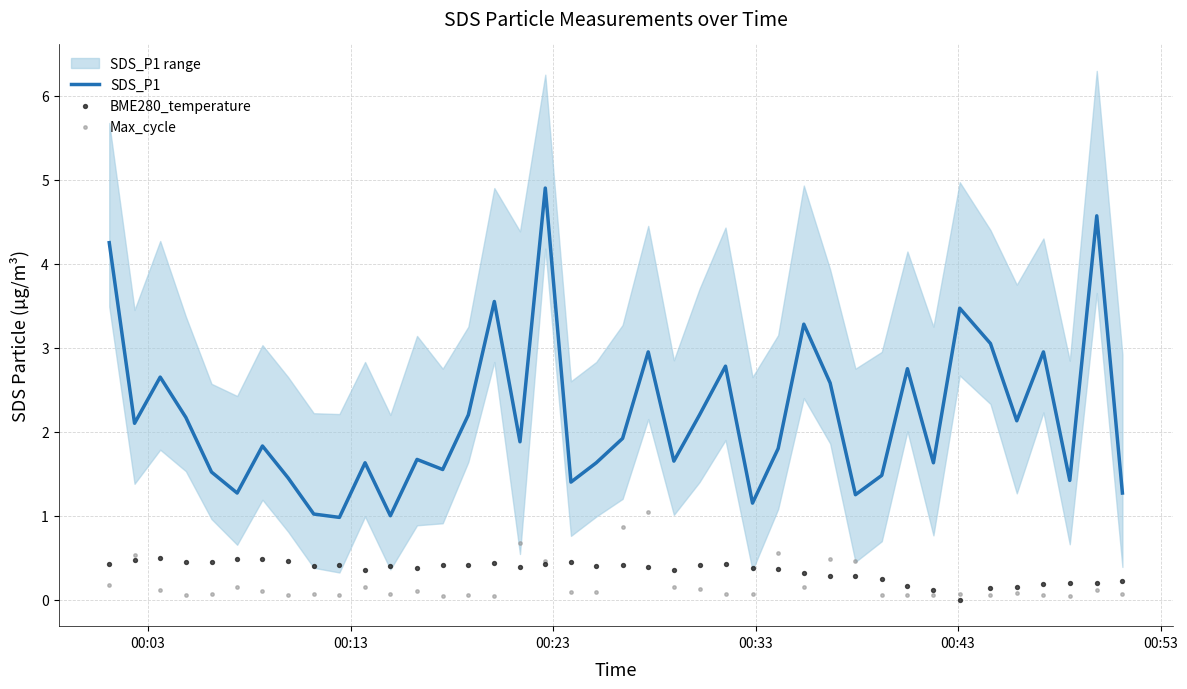

Which series has the largest total across all categories?

SDS_P1